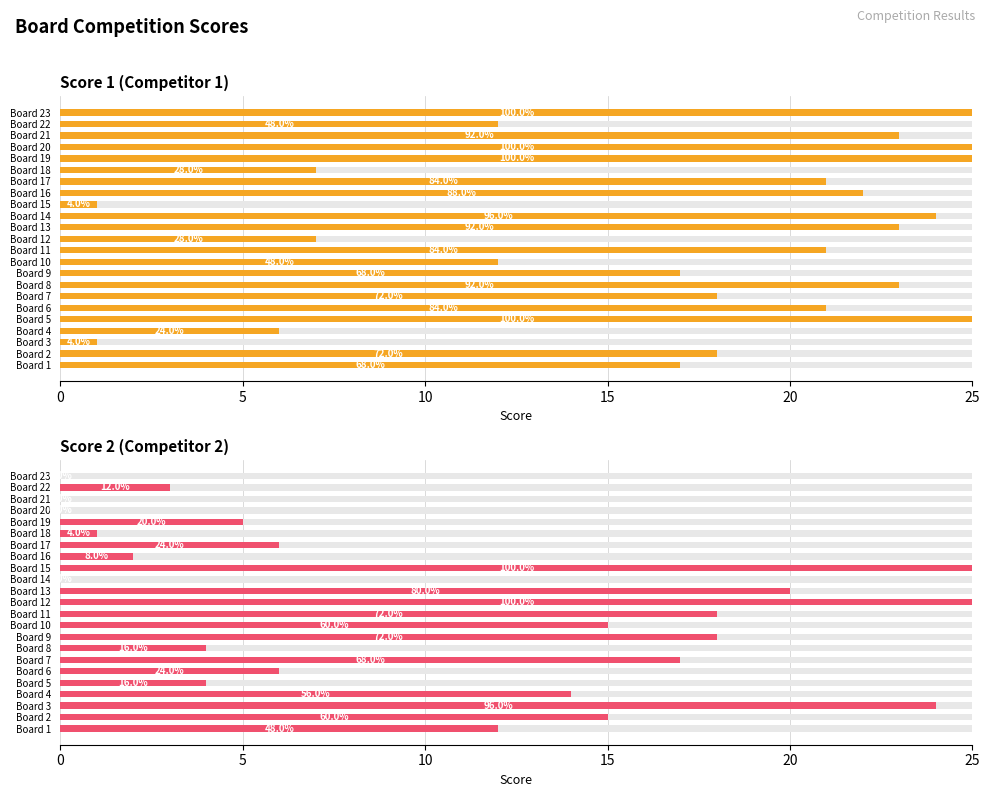

How many data points in Score 1 (Competitor 1) are less than 21?

11